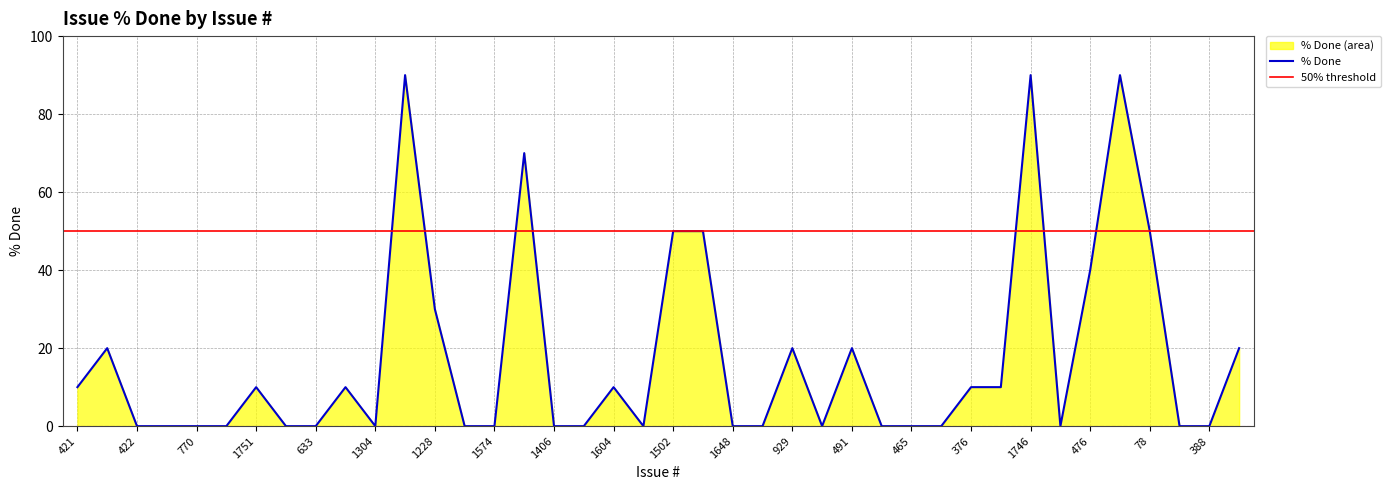

What is the average value?

18